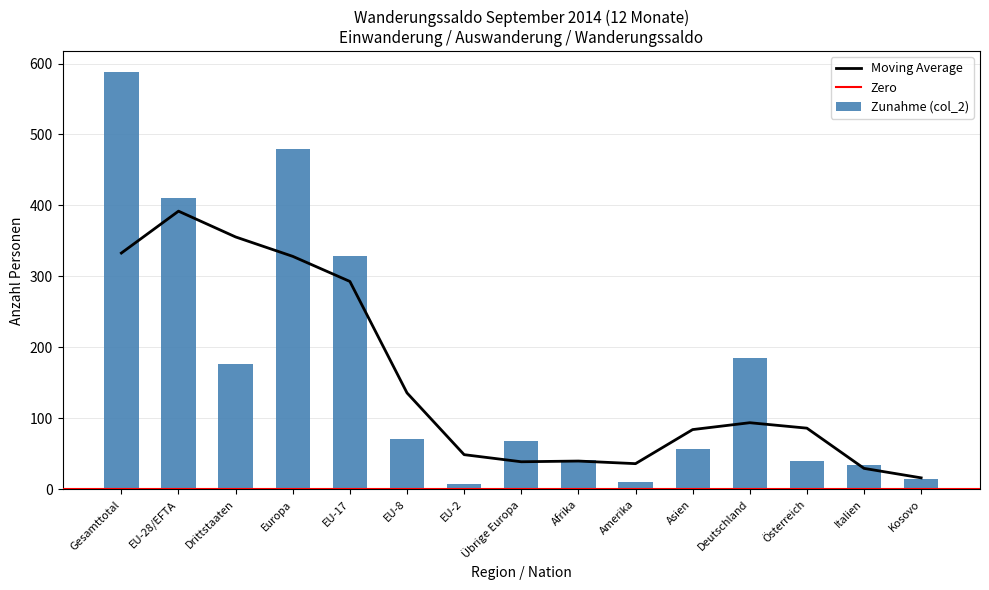

What position from the left is Österreich?

13